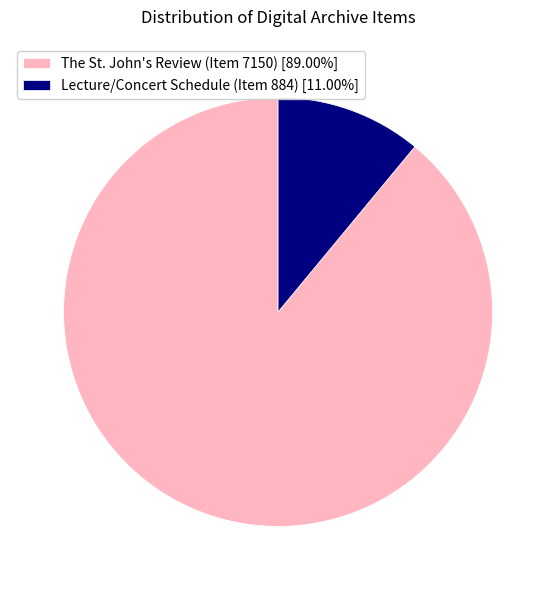

Do Lecture/Concert Schedule (Item 884) [11.00%] and The St. John's Review (Item 7150) [89.00%] together represent more than half of the pie?

Yes